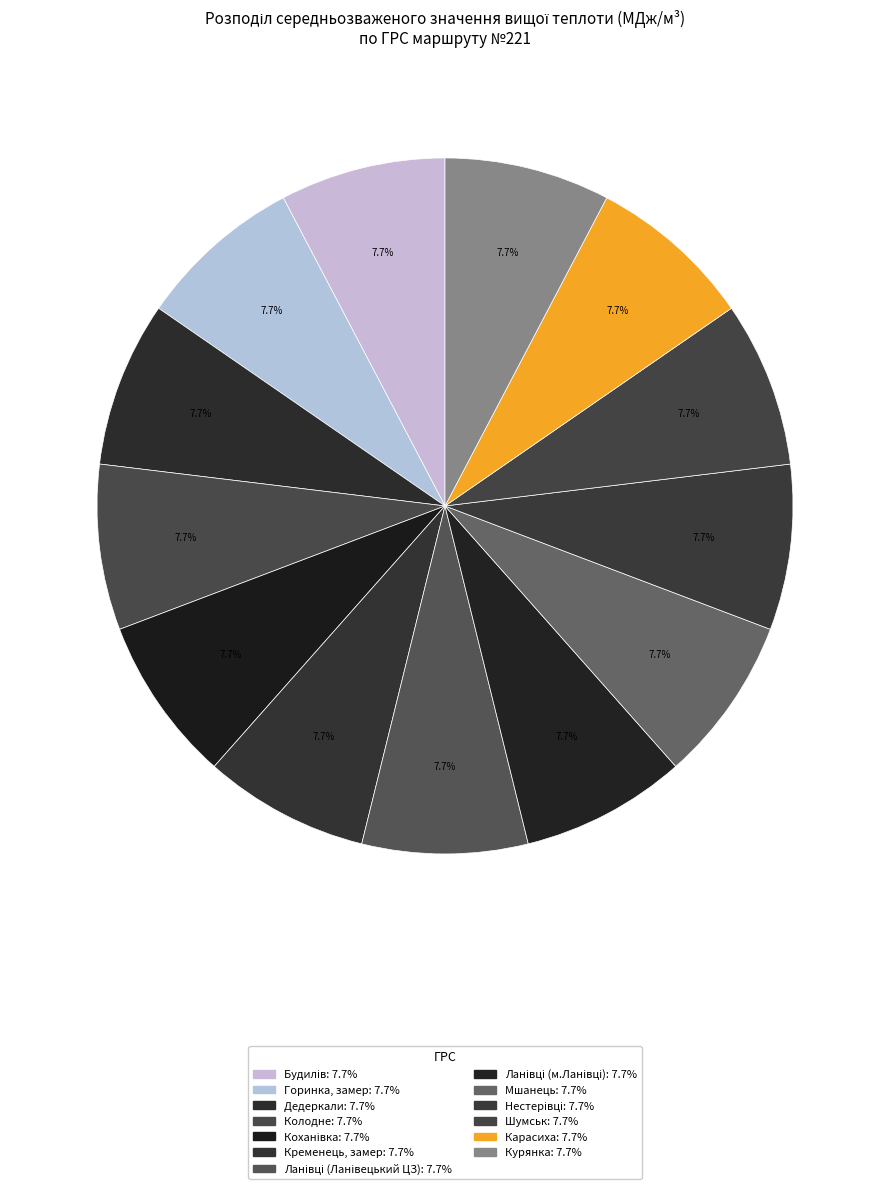

To the nearest percent, what is the combined percentage of Карасиха and Коханівка?

15%